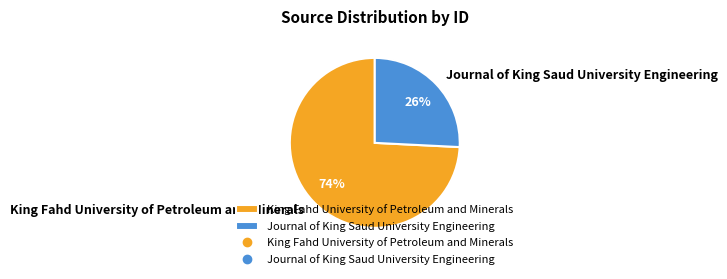

Which slice is the largest?

King Fahd University of Petroleum and Minerals